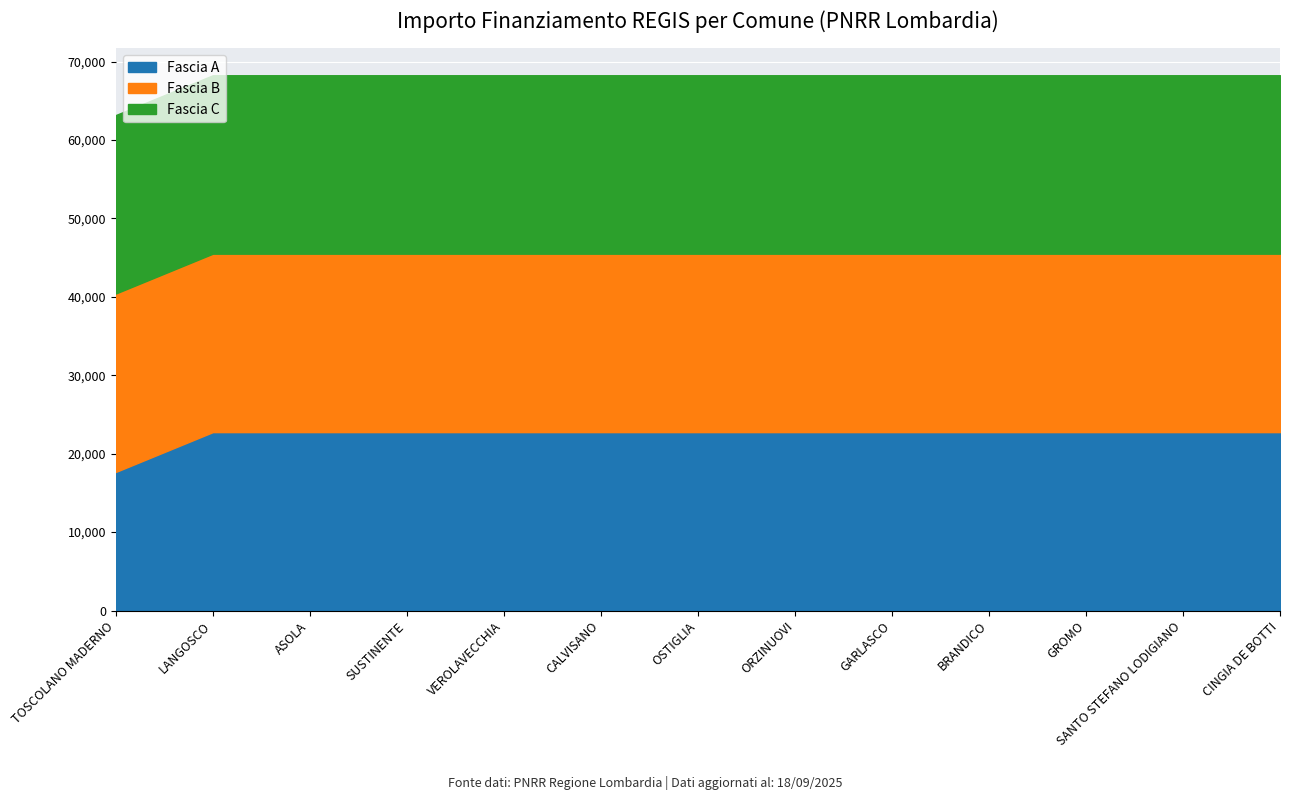

How many data points does each series have?

13